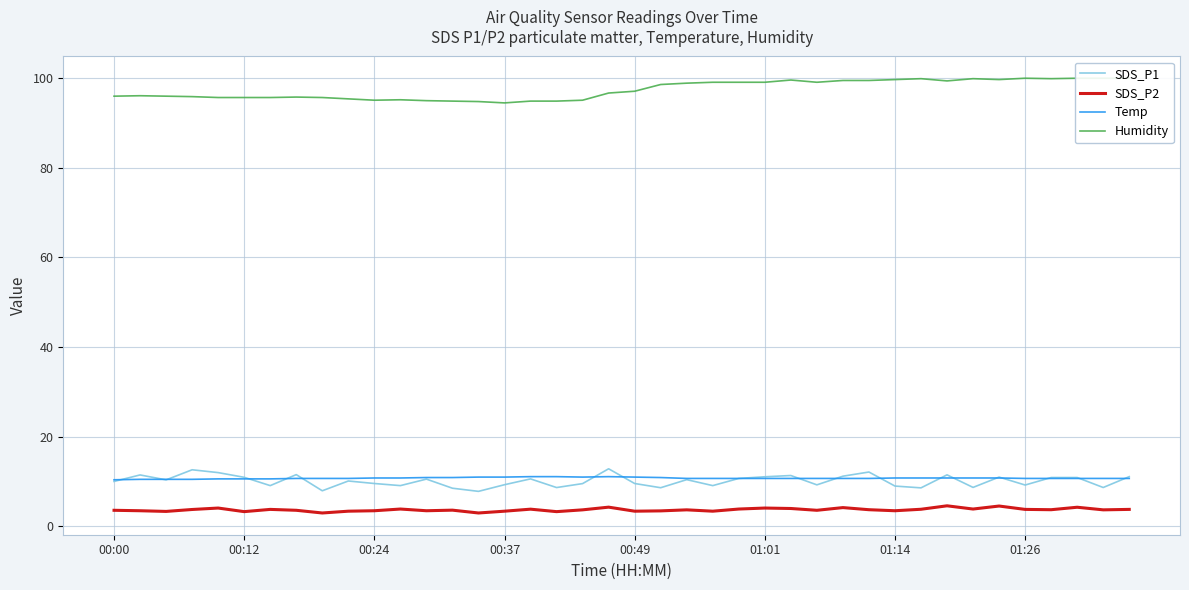

What is the difference between the maximum and minimum values in the SDS_P2 series?

1.6